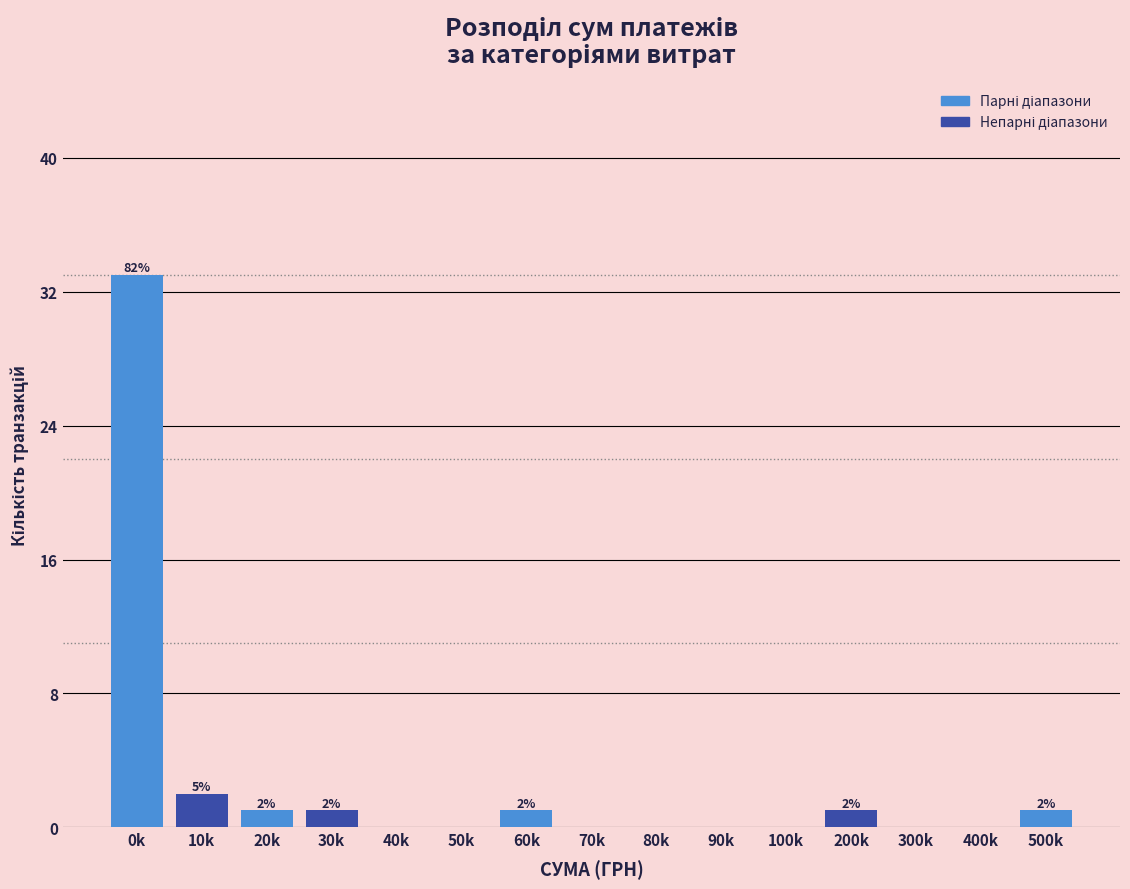

Reading right to left, extract all data points from this chart.

500k=1	400k=0	300k=0	200k=1	100k=0	90k=0	80k=0	70k=0	60k=1	50k=0	40k=0	30k=1	20k=1	10k=2	0k=33